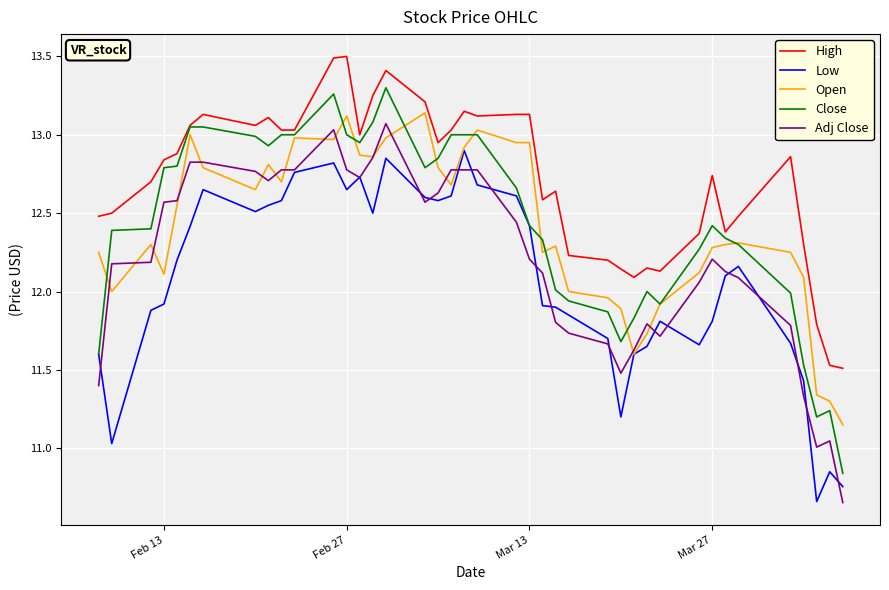

What is the highest value of the High series?

13.5